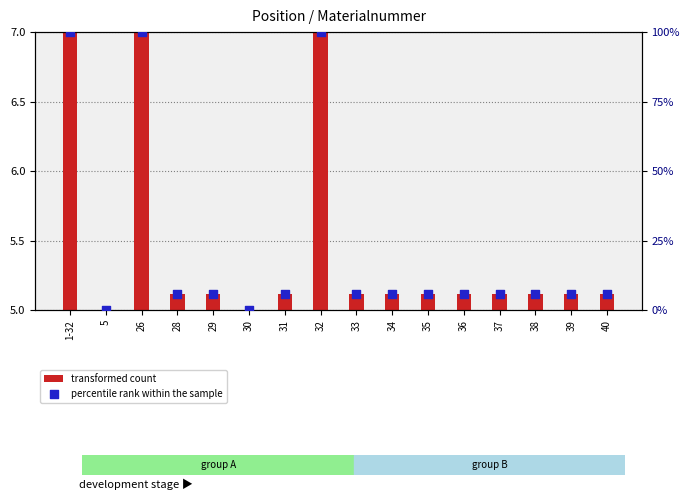

At how many categories does at least one series exceed 66?

3